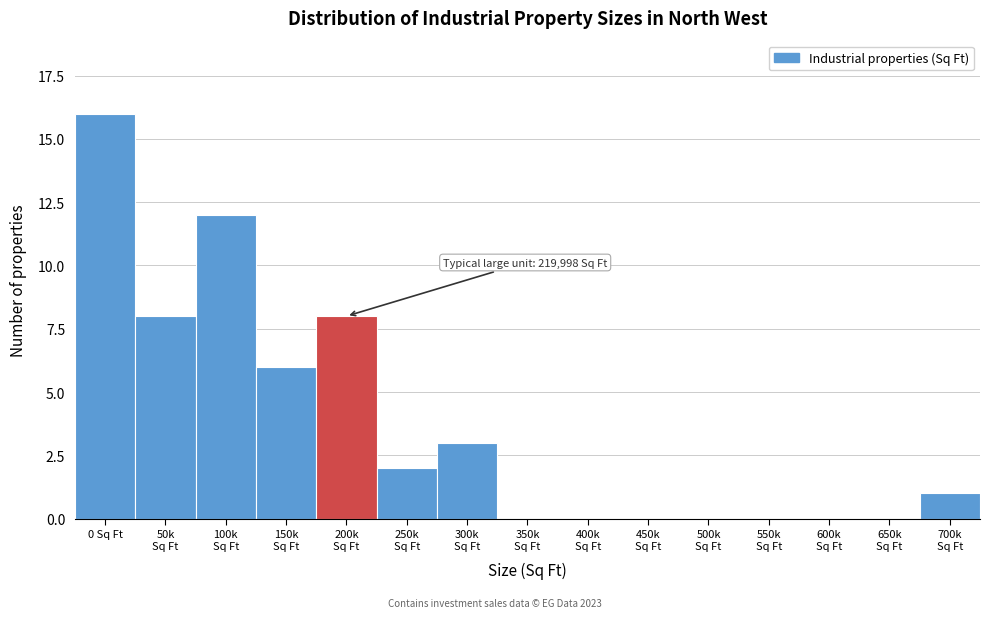

The value at 0 Sq Ft is 16. True or false?

True